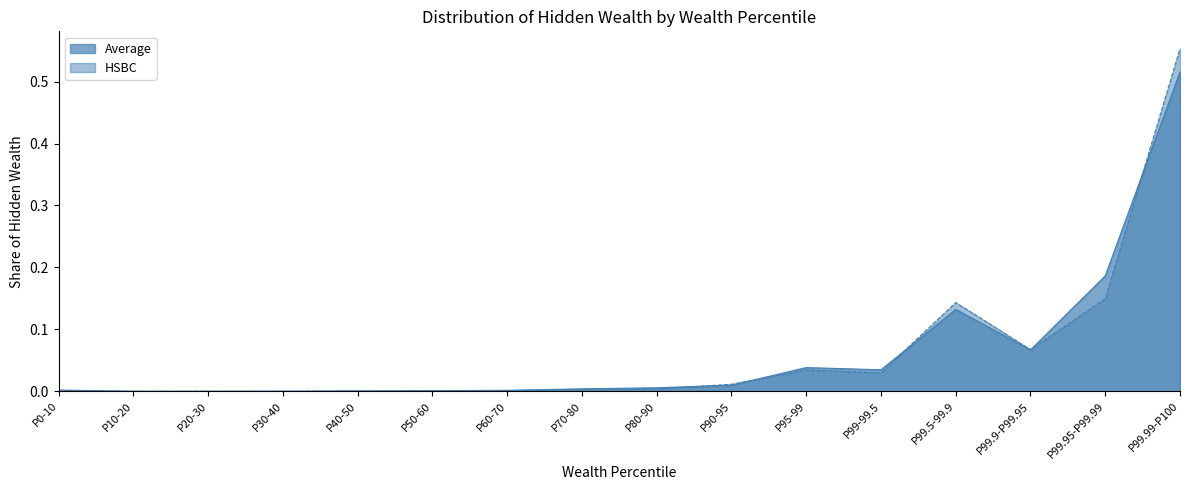

At which category is the sum across all series the highest?

P99.99-P100